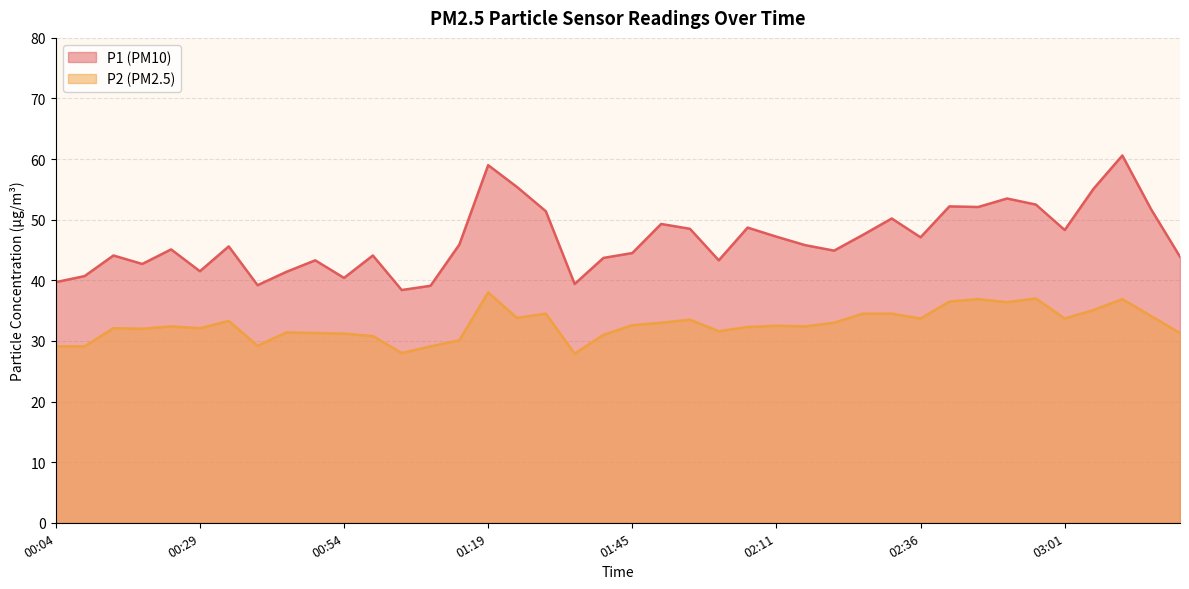

What is the value of the P2 point at the 39th from the left?

34.1